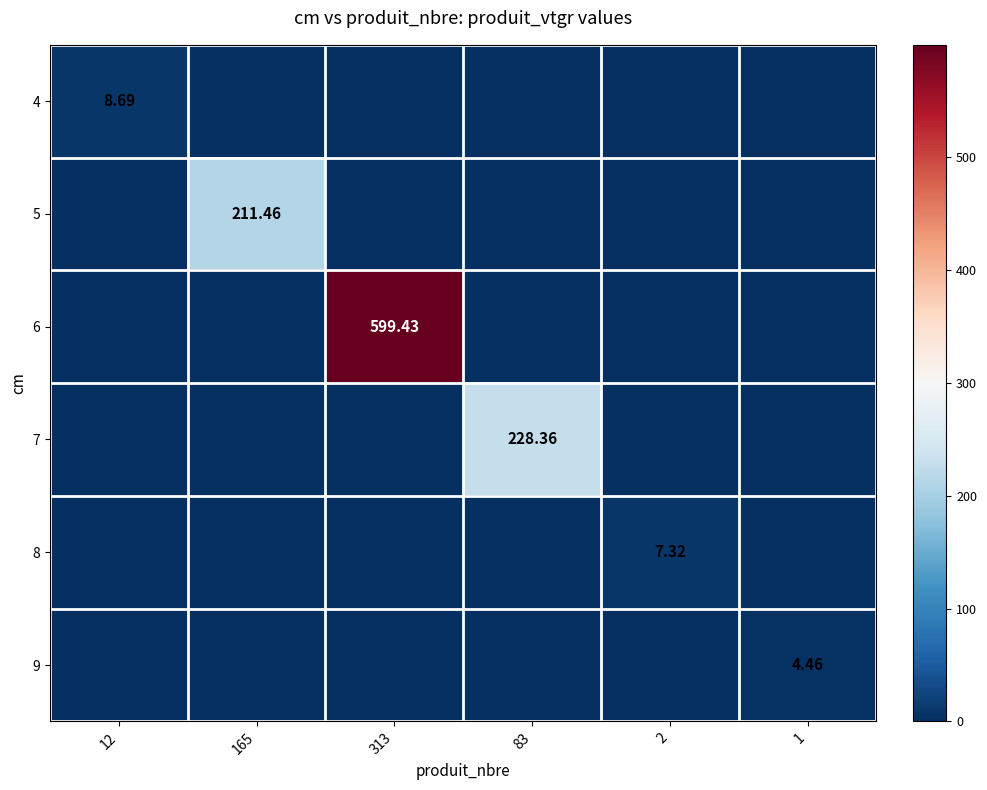

What is the average value of the 7 series?

38.1